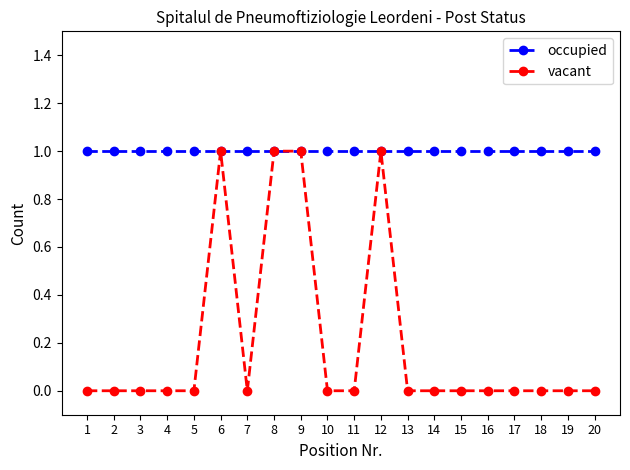

What is the greatest value displayed?

1